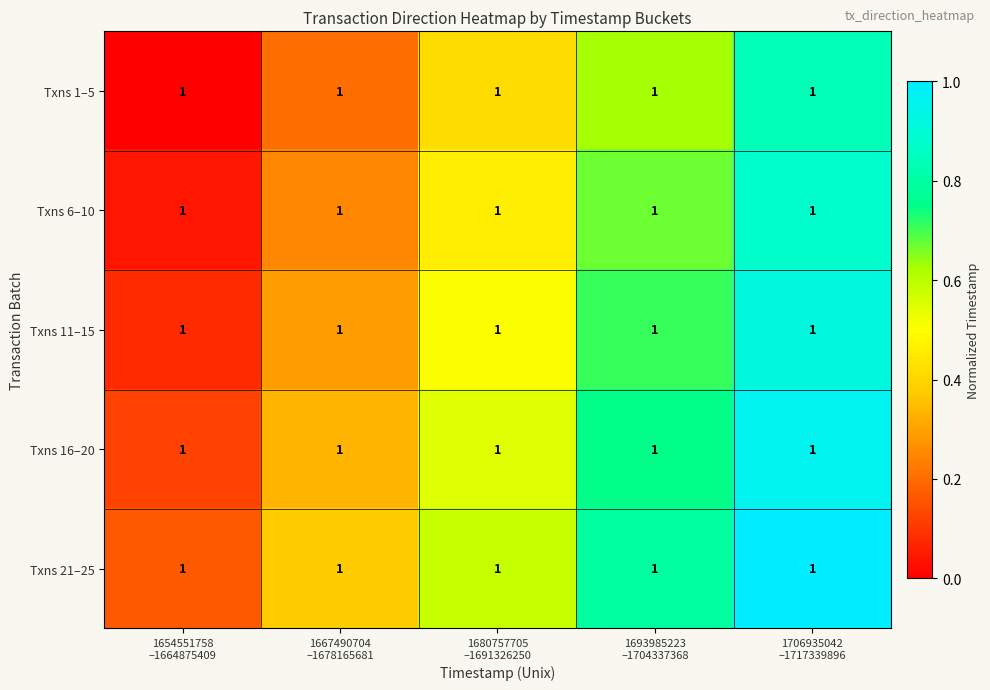

At which category does the chart reach its minimum across all series?

1654551758
–1664875409